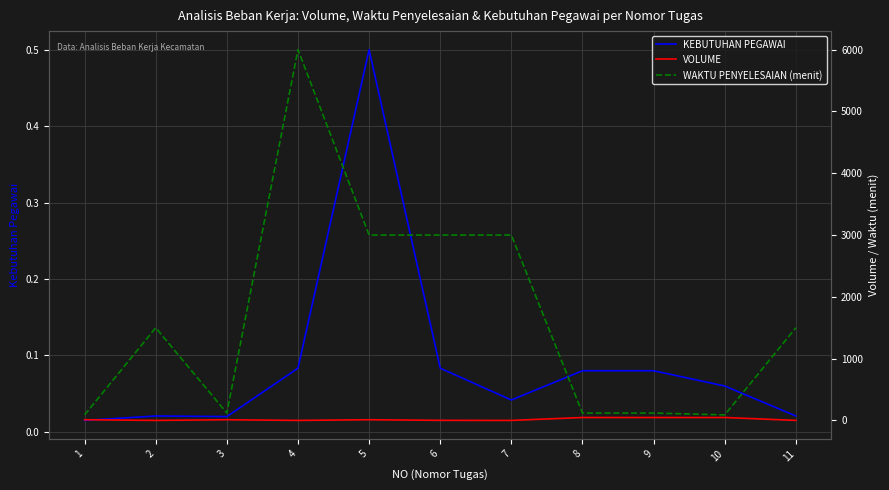

Reading left to right, what are all the values shown in this chart?

KEBUTUHAN PEGAWAI: 0.0	0.0	0.0	0.1	0.5	0.1	0.0	0.1	0.1	0.1	0.0
VOLUME: 12.0	1.0	12.0	1.0	12.0	2.0	1.0	48.0	48.0	48.0	1.0
WAKTU PENYELESAIAN (menit): 90.0	1500.0	120.0	6000.0	3000.0	3000.0	3000.0	120.0	120.0	90.0	1500.0